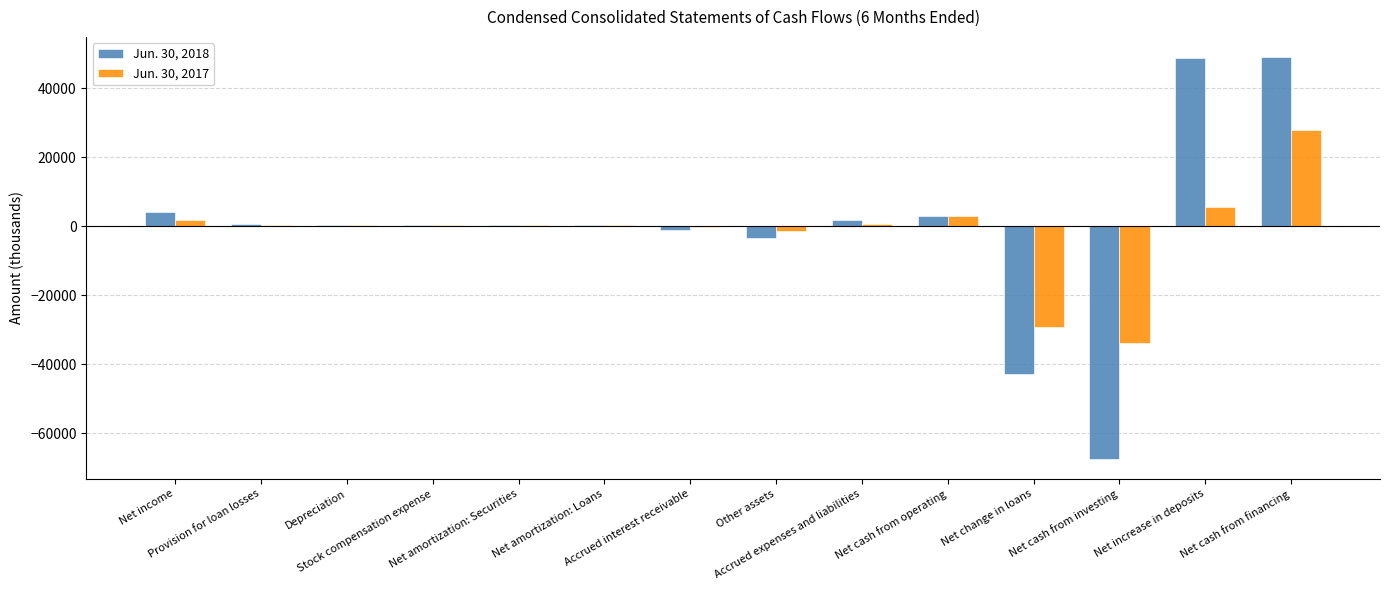

Which series has the largest range (max minus min)?

Jun. 30, 2018